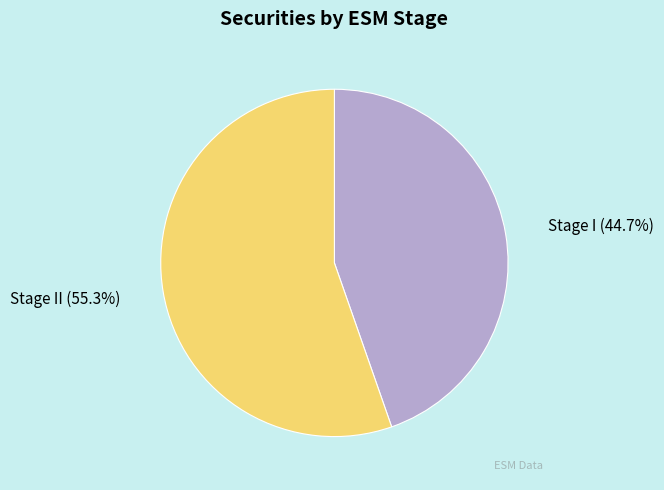

Does any single category account for the majority?

Yes